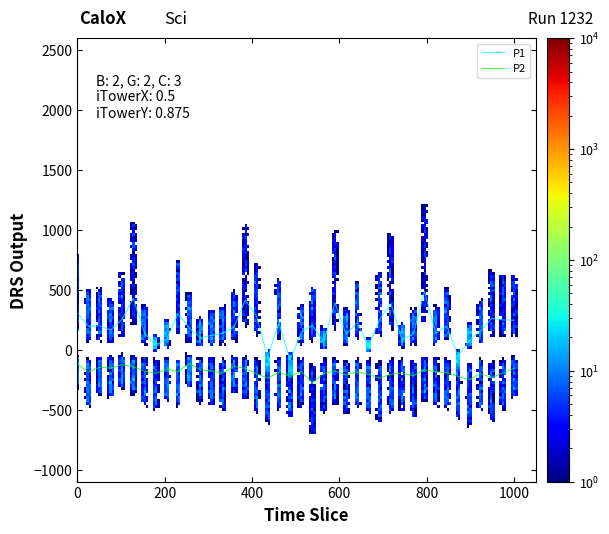

Which series has the largest range (max minus min)?

P1